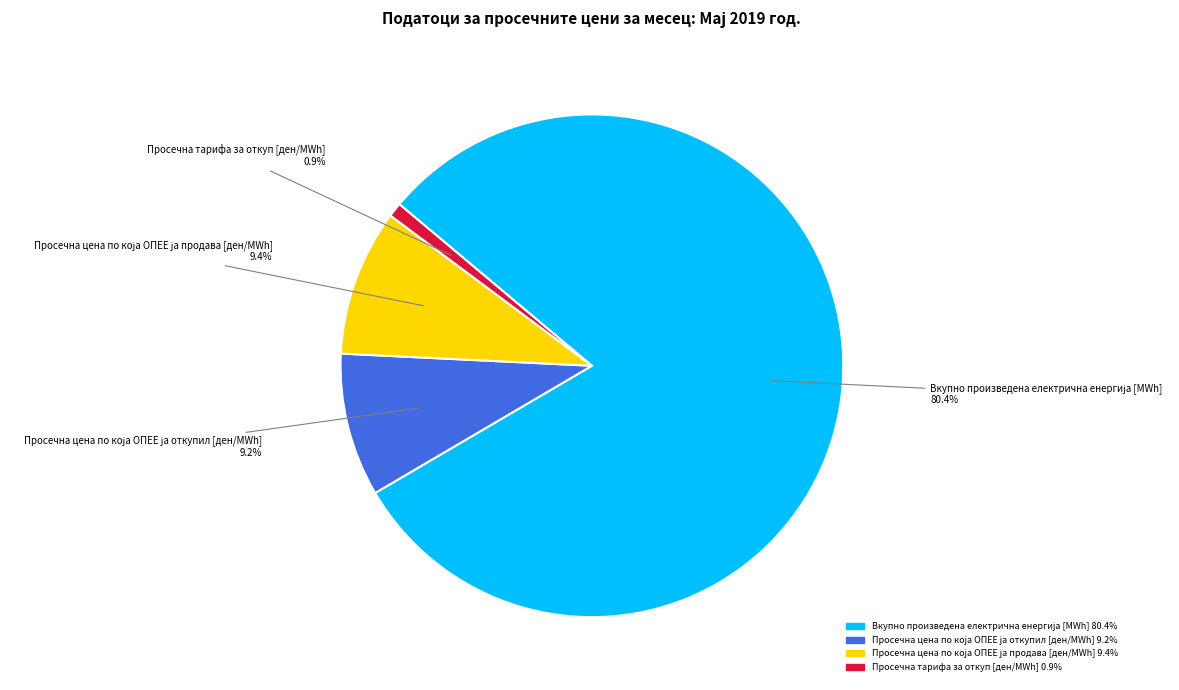

Which category has the smallest portion of the pie?

Просечна тарифа за откуп [ден/MWh]